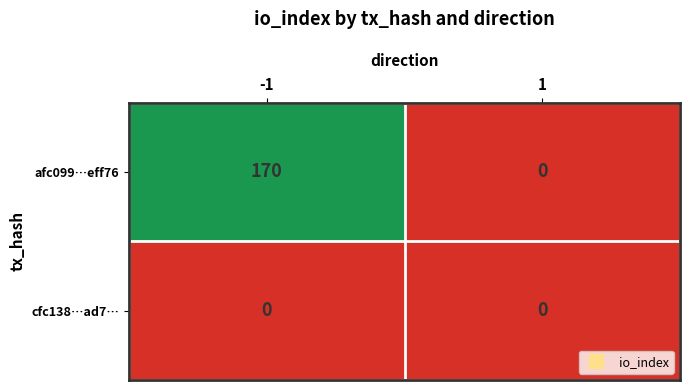

What is the maximum value shown in the chart?

170